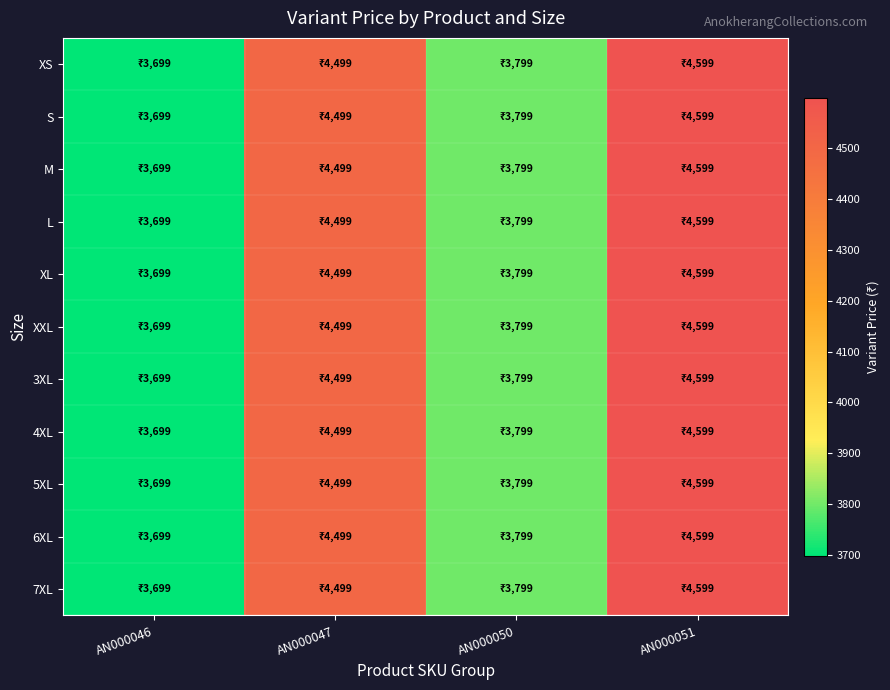

What is the smallest value displayed?

3699